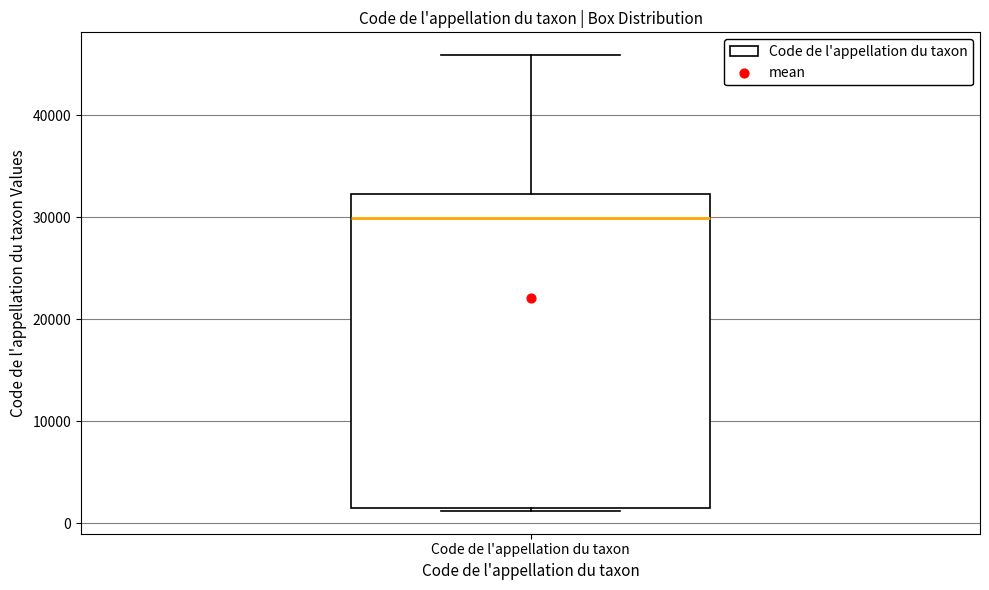

Read this box plot against the y-axis: the position of the median line, the range covered by the box, and the ends of both whiskers. The values are not printed on the chart, so give them approximately, as read against the axis.

median 30000, box 2000 to 32000, whiskers 1000 to 46000